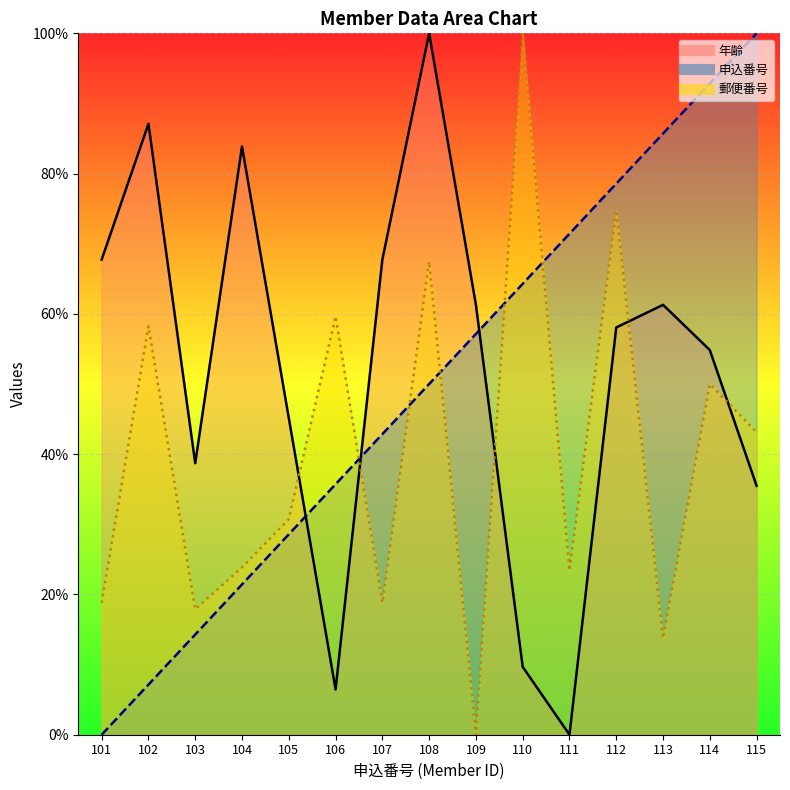

True or false: 申込番号 has more than 0 points higher than both neighbors.

False